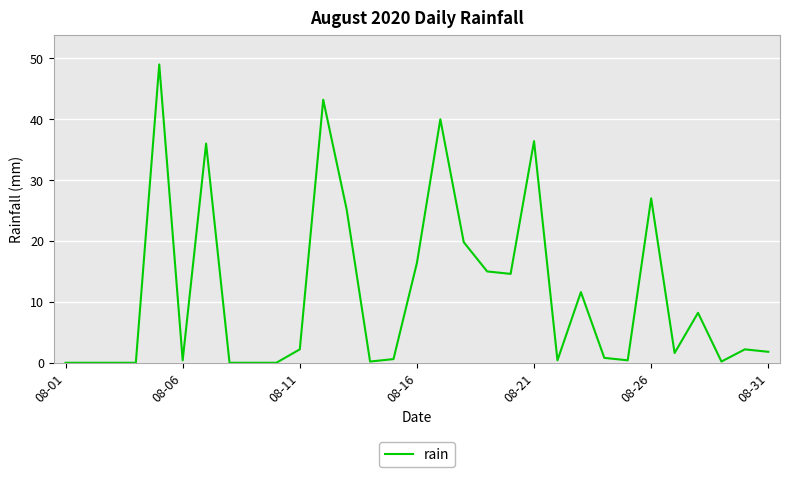

What is the maximum value shown in the chart?

49.0